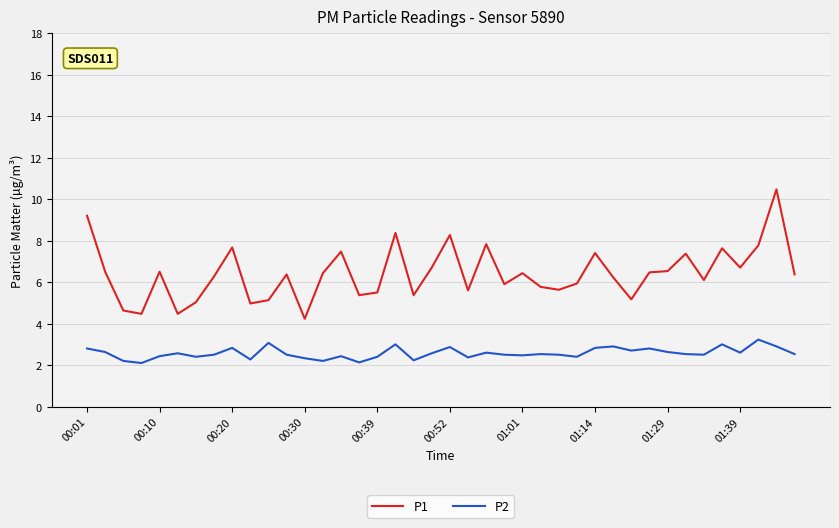

What is the maximum value for P1?

10.5